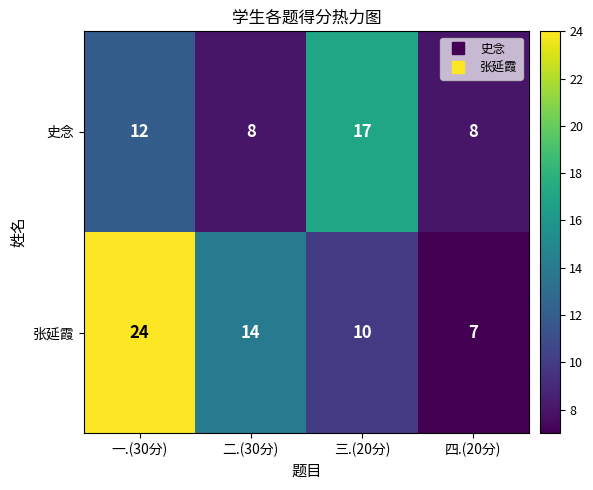

List the series in order of their overall mean, highest first.

张延霞, 史念